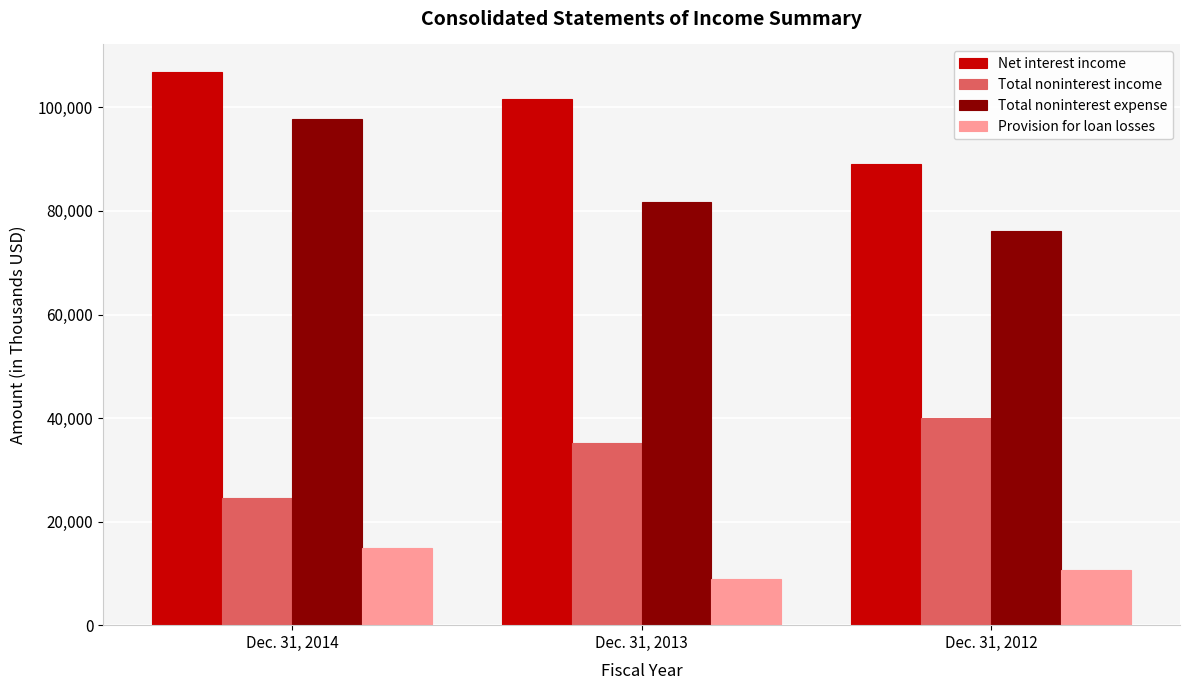

Reading left to right, transcribe all the data shown in this chart.

Net interest income: 106822	101634	89125
Total noninterest income: 24489	35245	40021
Total noninterest expense: 97704	81713	76107
Provision for loan losses: 14938	8879	10736